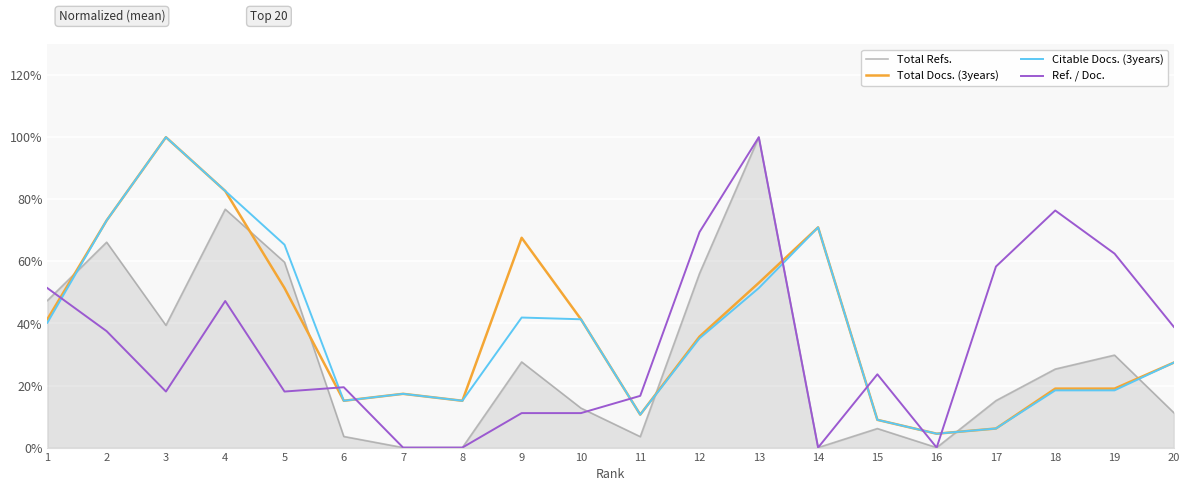

Where do Citable Docs. (3years) and Ref. / Doc. first cross each other?

1 and 2